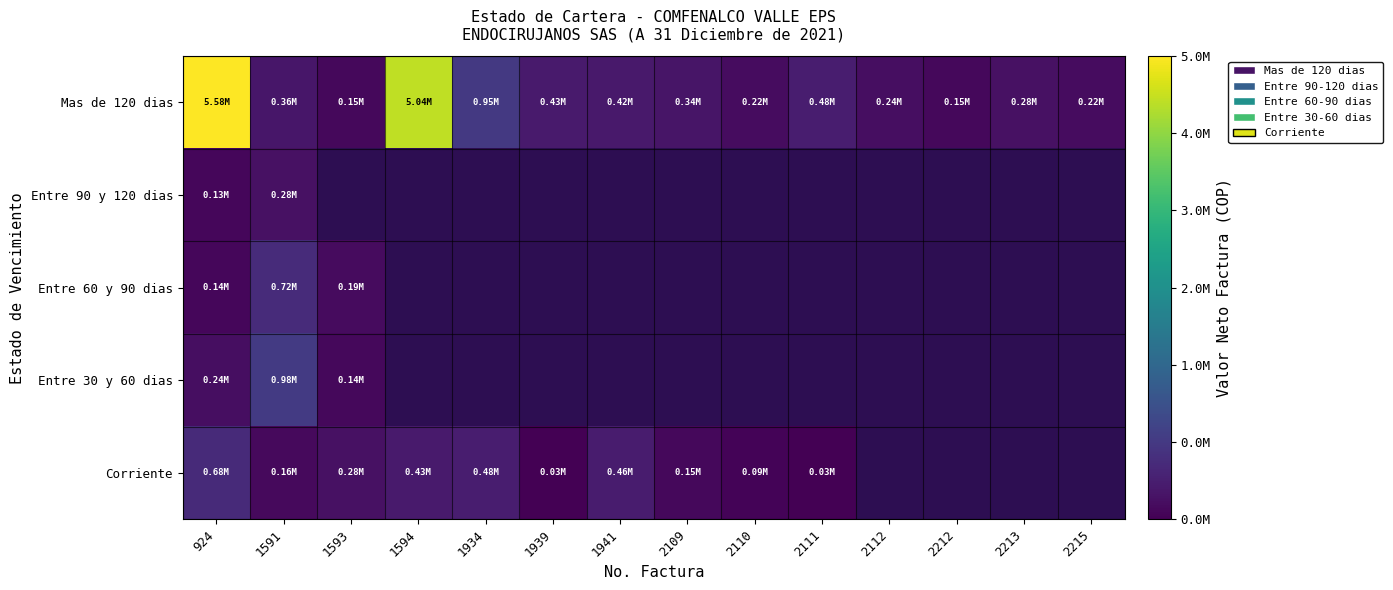

Is the value of Entre 60 y 90 dias at 1939 greater than the value of Corriente at 1594?

No